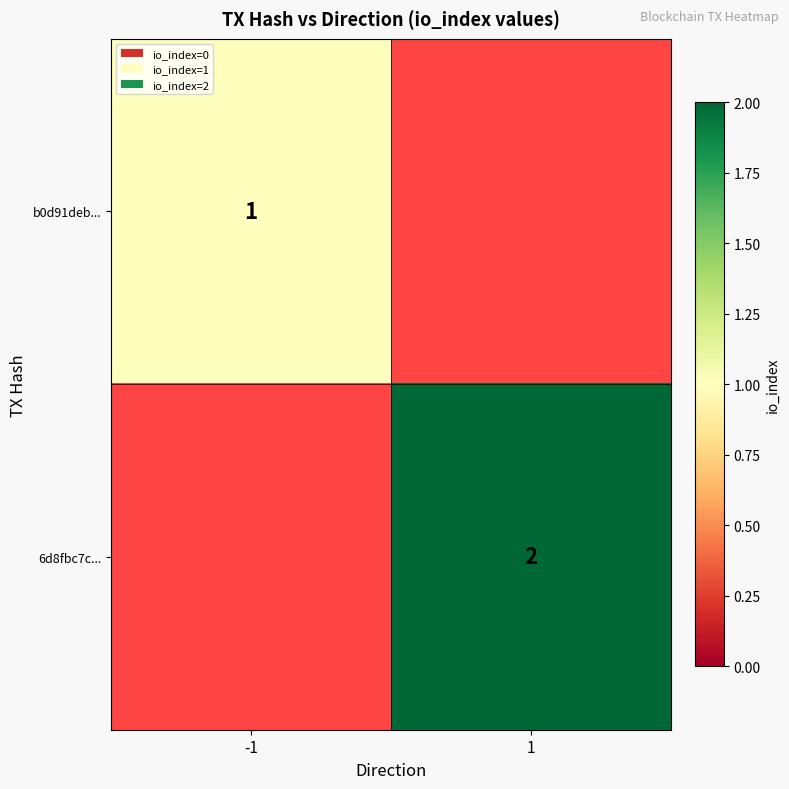

Is it true that b0d91deb... equals 0.6 at -1?

False